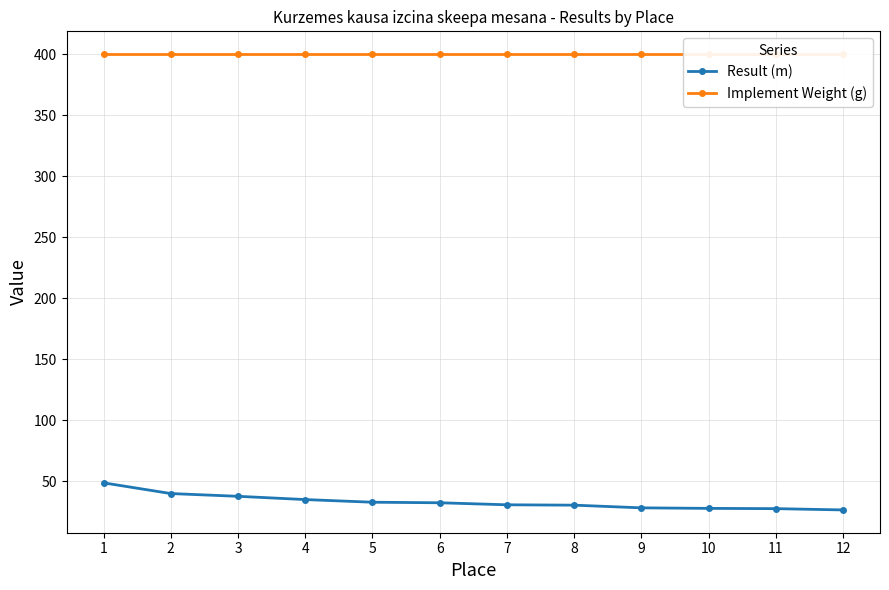

List the series in order of their peak value, lowest first.

Result (m), Implement Weight (g)